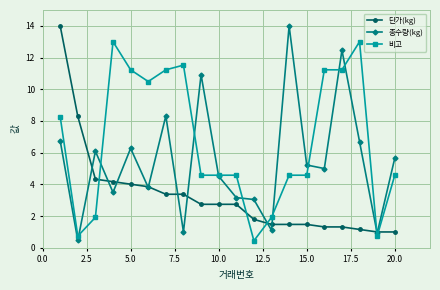

Which series has the largest total across all categories?

비고